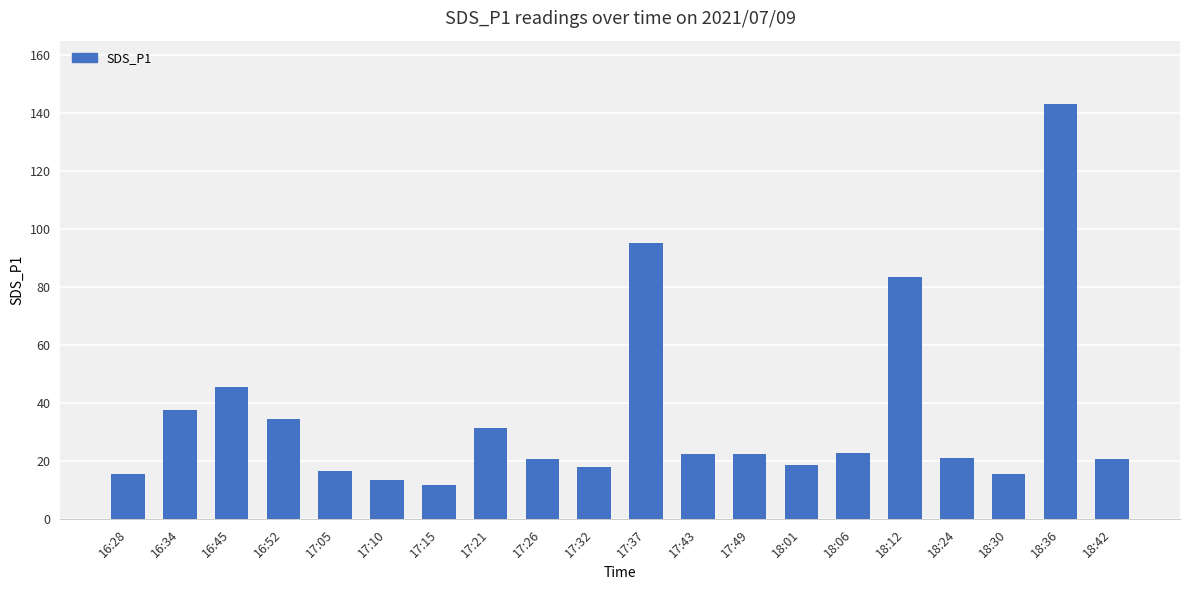

What is the change in value from 16:34 to 18:24?

-16.4